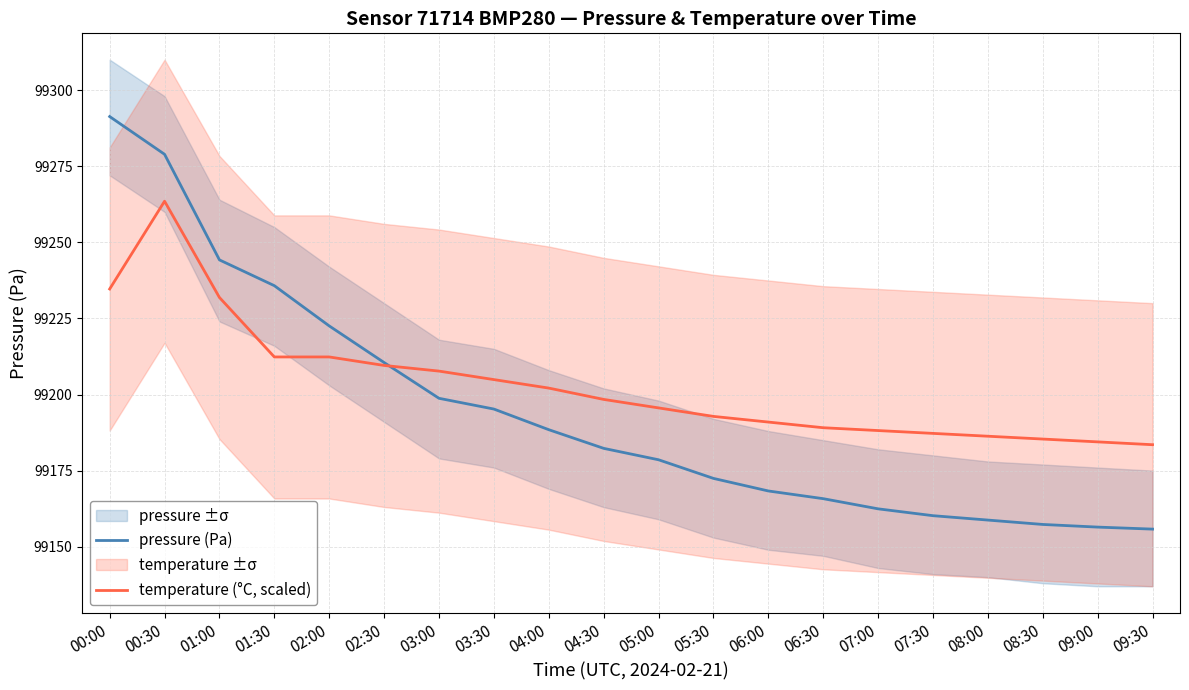

True or false: pressure (Pa) has more than 0 interior local peaks.

False